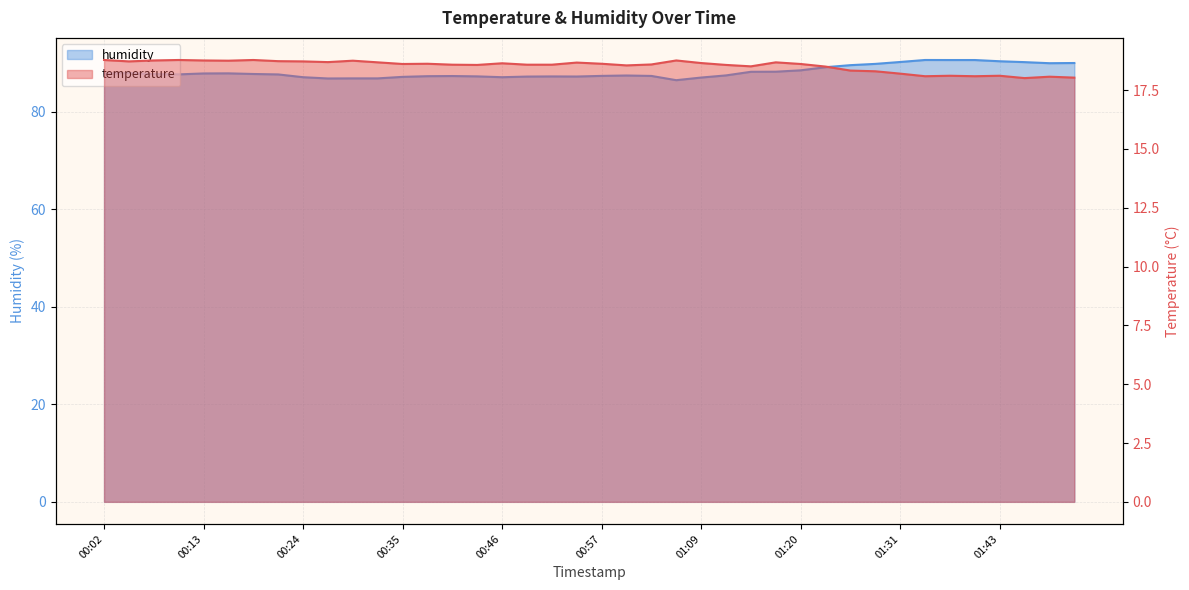

What are all the series names shown in the legend?

temperature, humidity